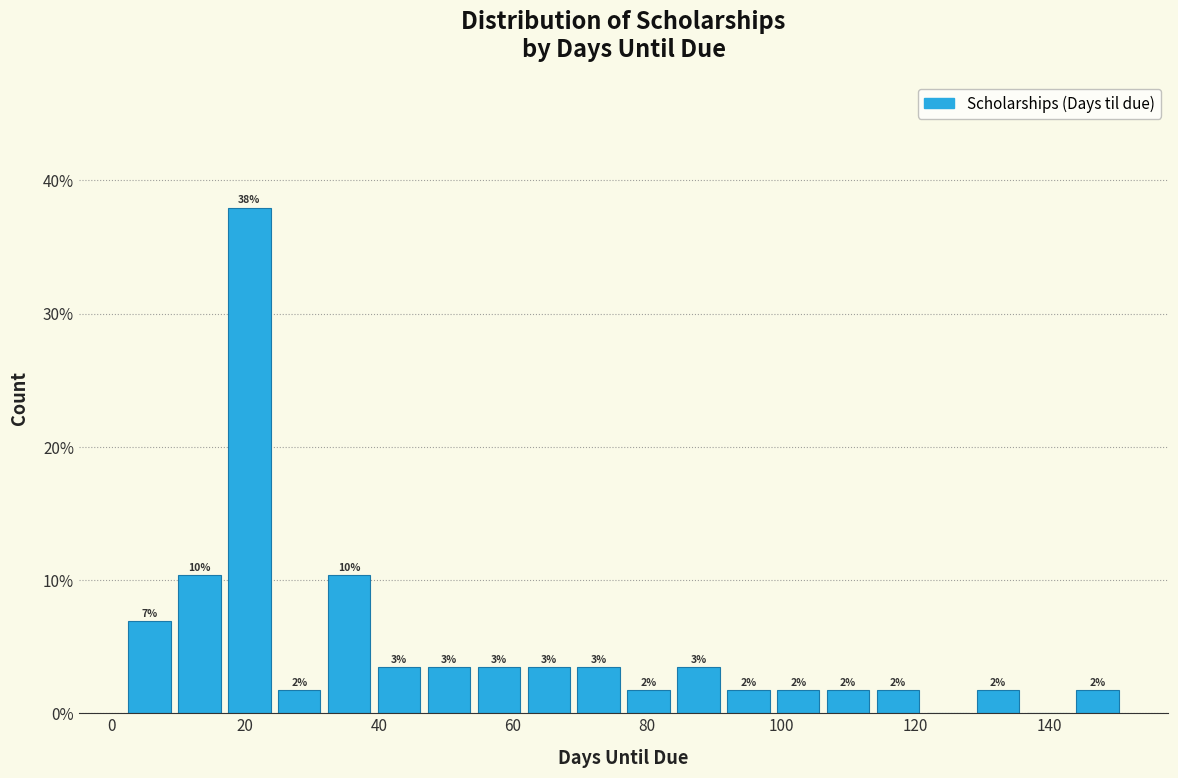

Around what value on the x-axis is the tallest bar? Give the approximate position of its centre, as read against the axis.

20